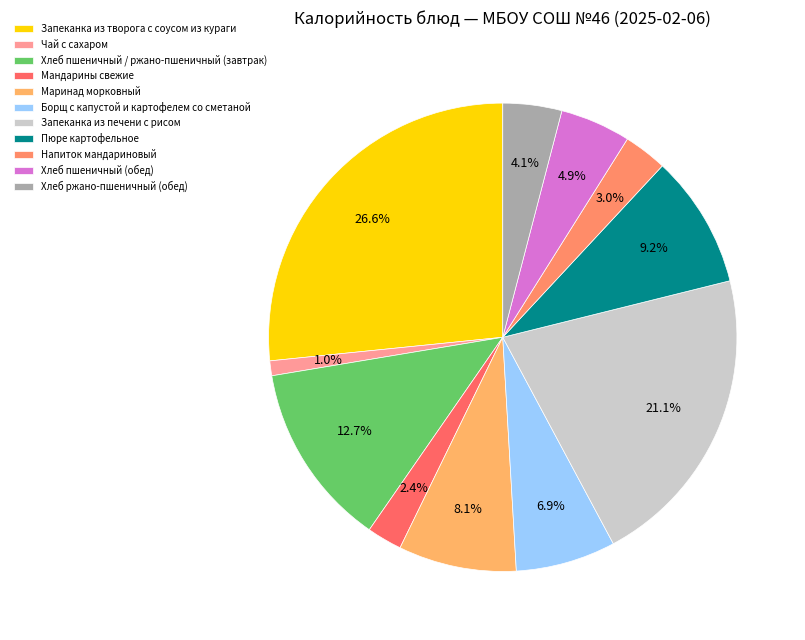

What percentage do Хлеб ржано-пшеничный (обед) and Хлеб пшеничный / ржано-пшеничный (завтрак) together represent?

16.8%